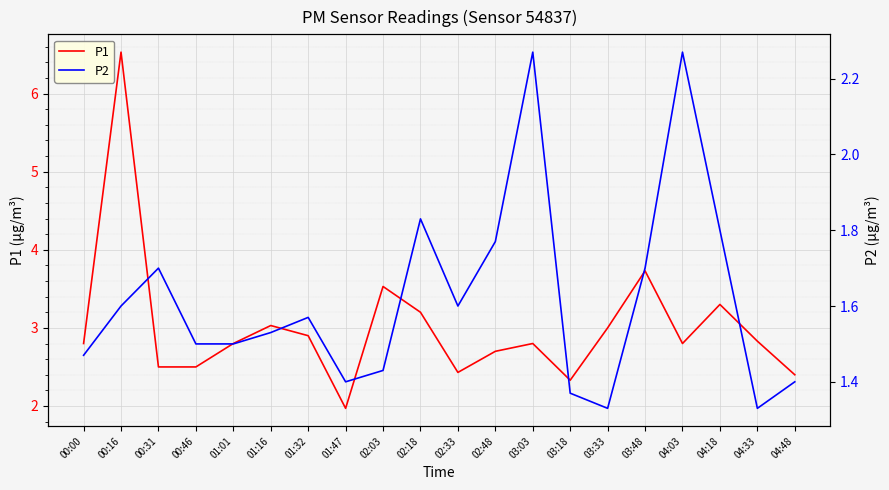

True or false: P1 has a value of 2.9 at 01:32.

True